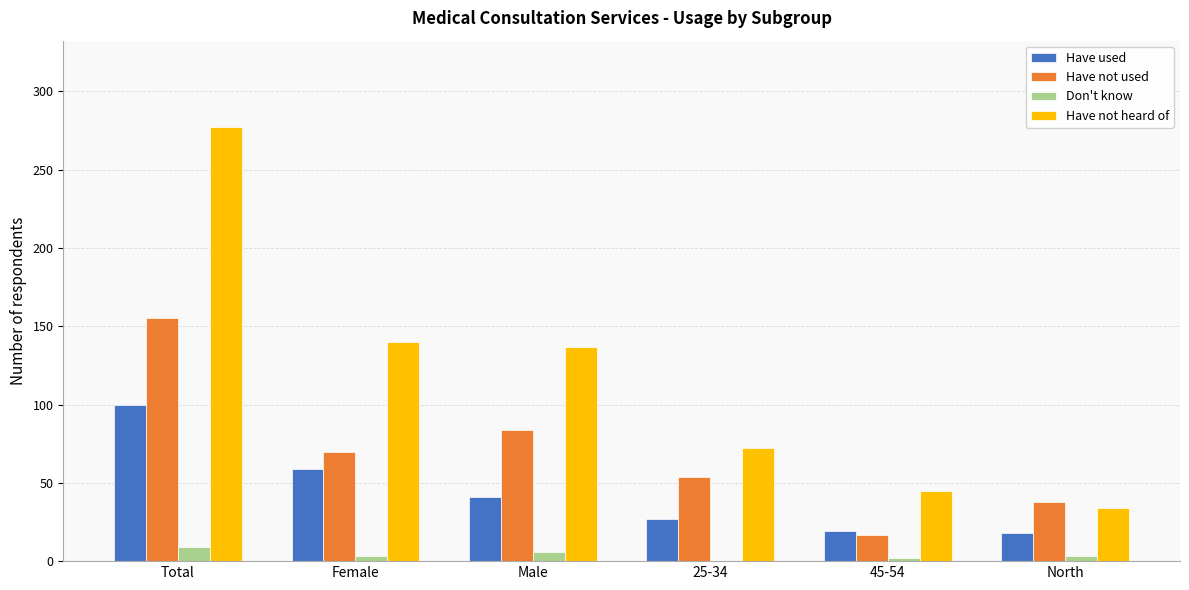

Which category has the highest value in the Don't know series?

Total